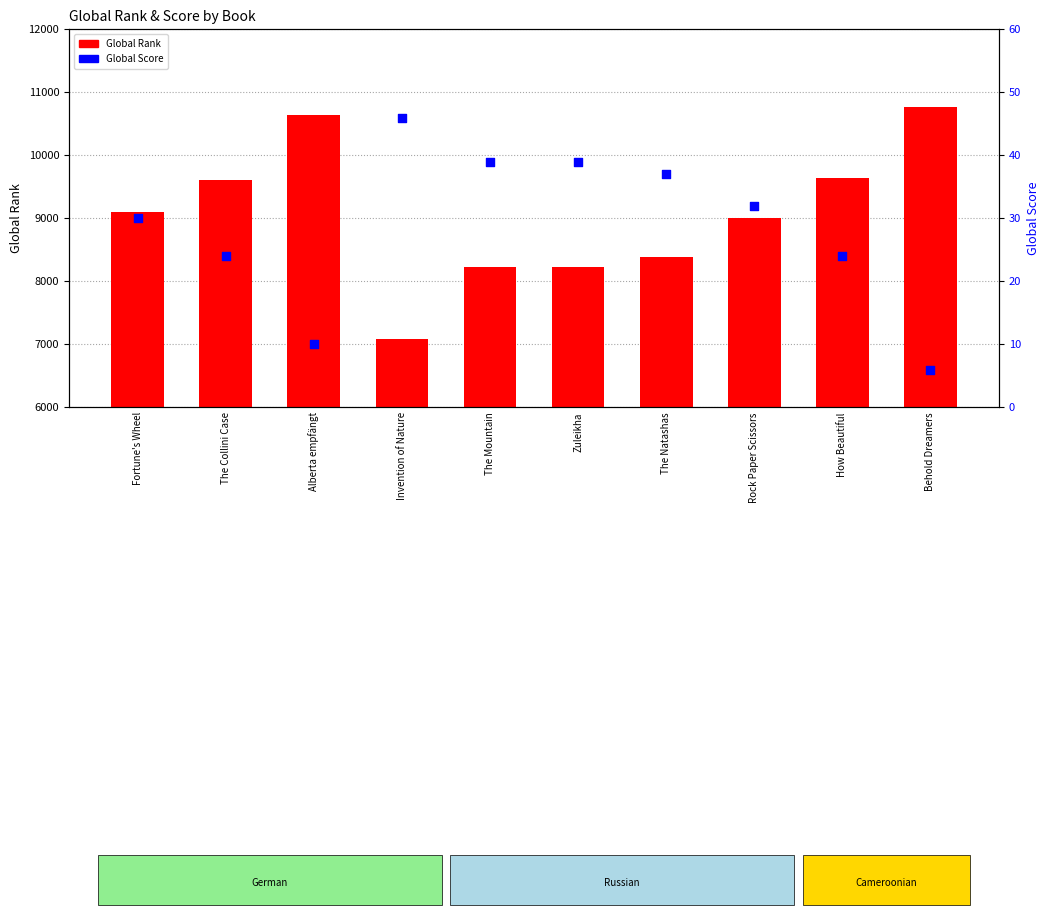

Which series reaches the maximum Y coordinate?

Global Rank